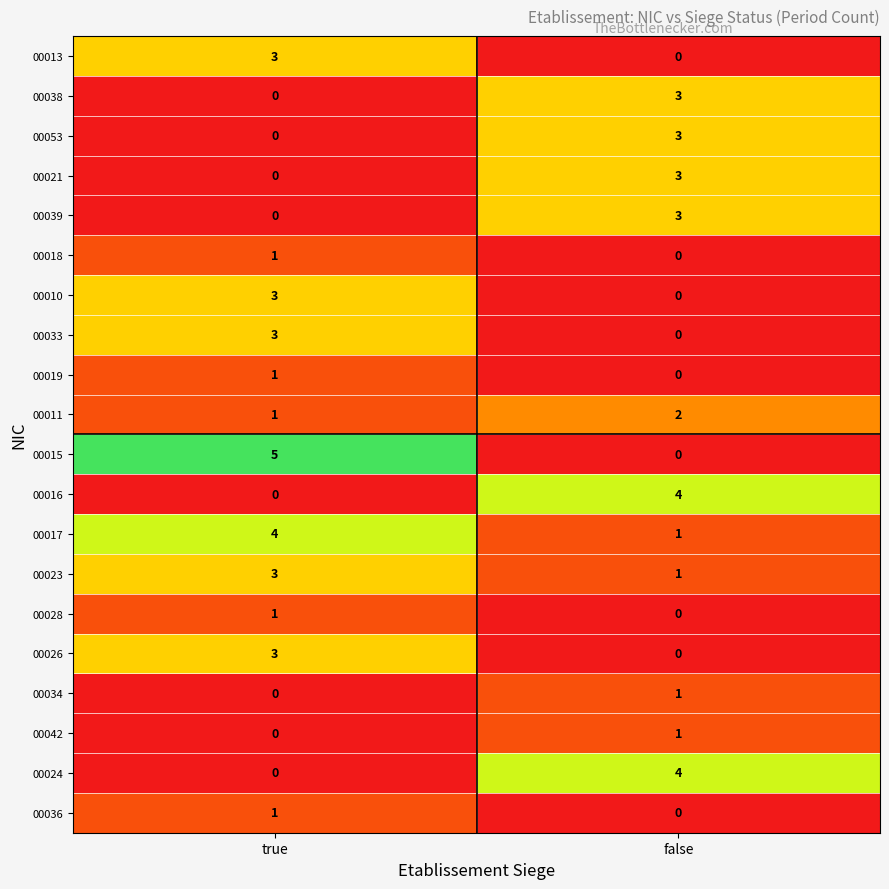

The 00038 series shows -2 at true. True or false?

False